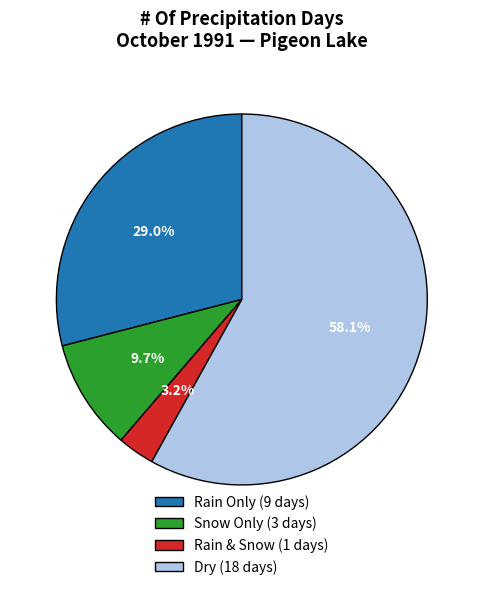

Rank the categories by value from highest to lowest.

Dry (18 days), Rain Only (9 days), Snow Only (3 days), Rain & Snow (1 days)